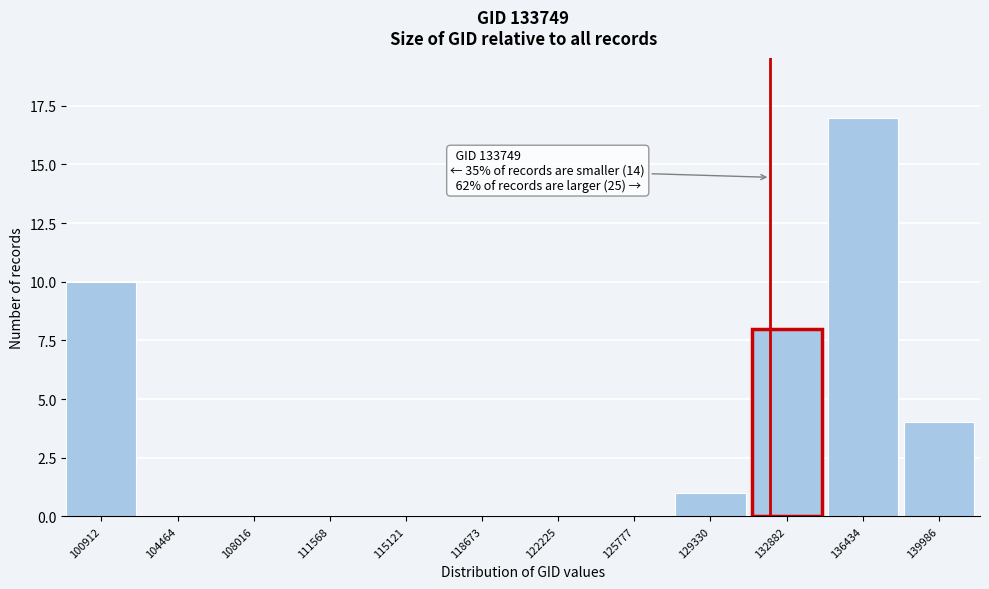

Reading left to right, list all the values displayed in this chart.

100912=10	104464=0	108016=0	111568=0	115121=0	118673=0	122225=0	125777=0	129330=1	132882=8	136434=17	139986=4